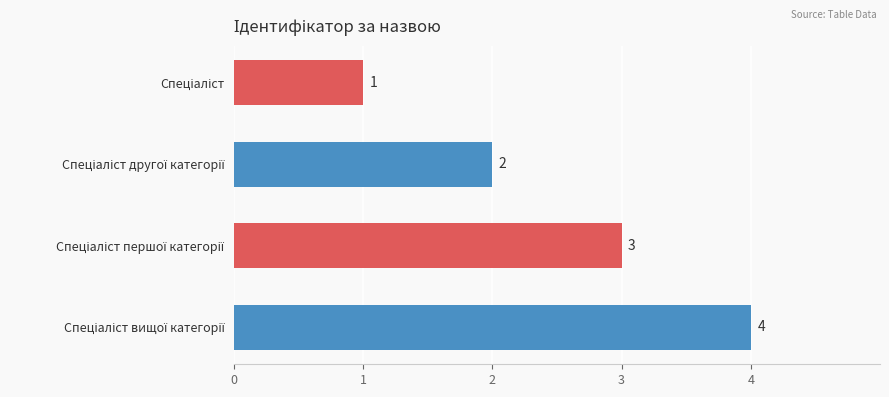

How many values are between 2 and 4?

3